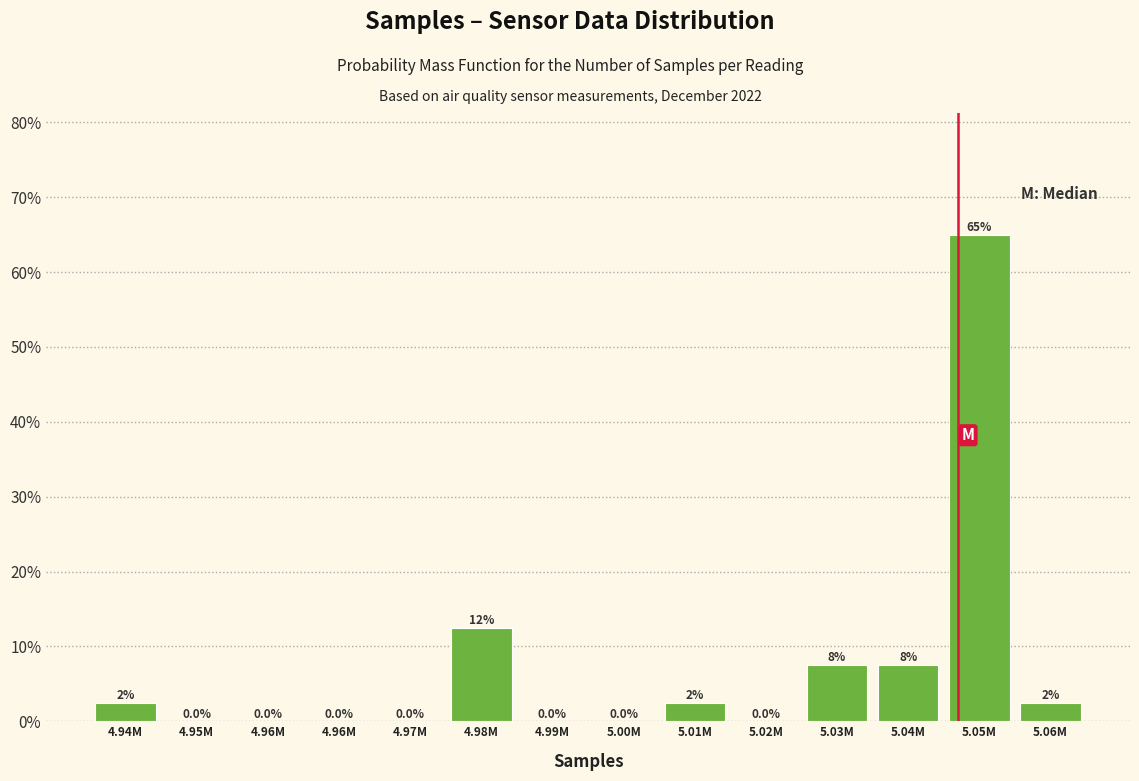

How many series are shown in this chart?

1